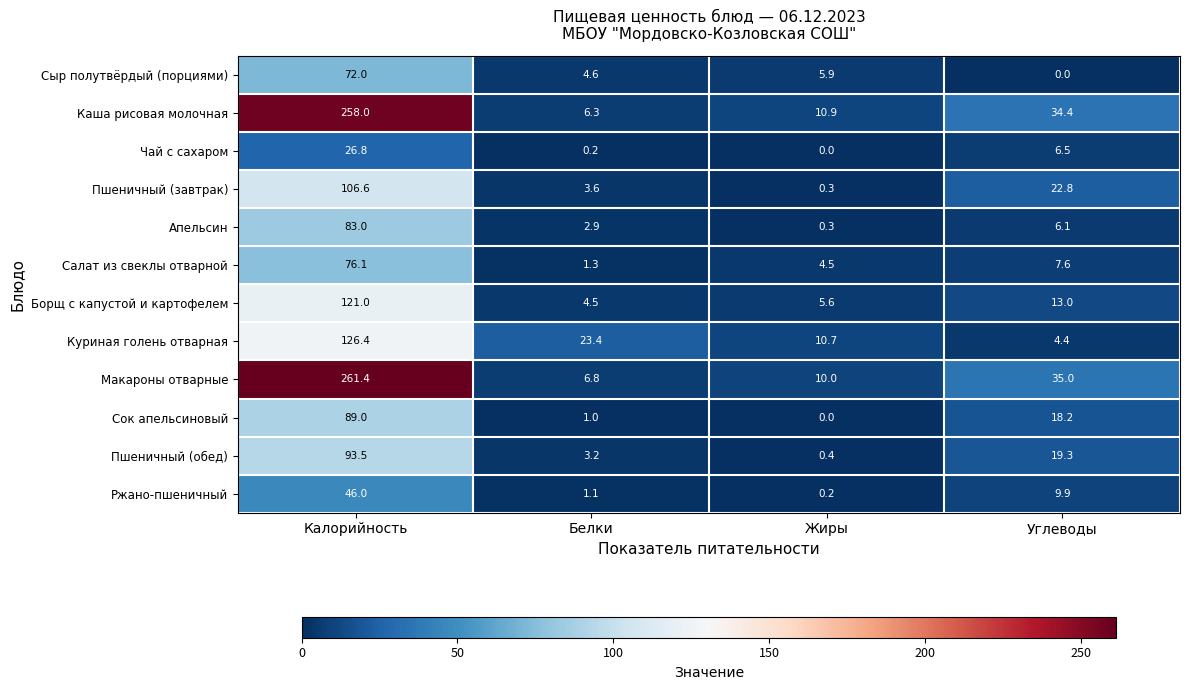

What is the difference between the second highest and second lowest values in the Каша рисовая молочная series?

23.5